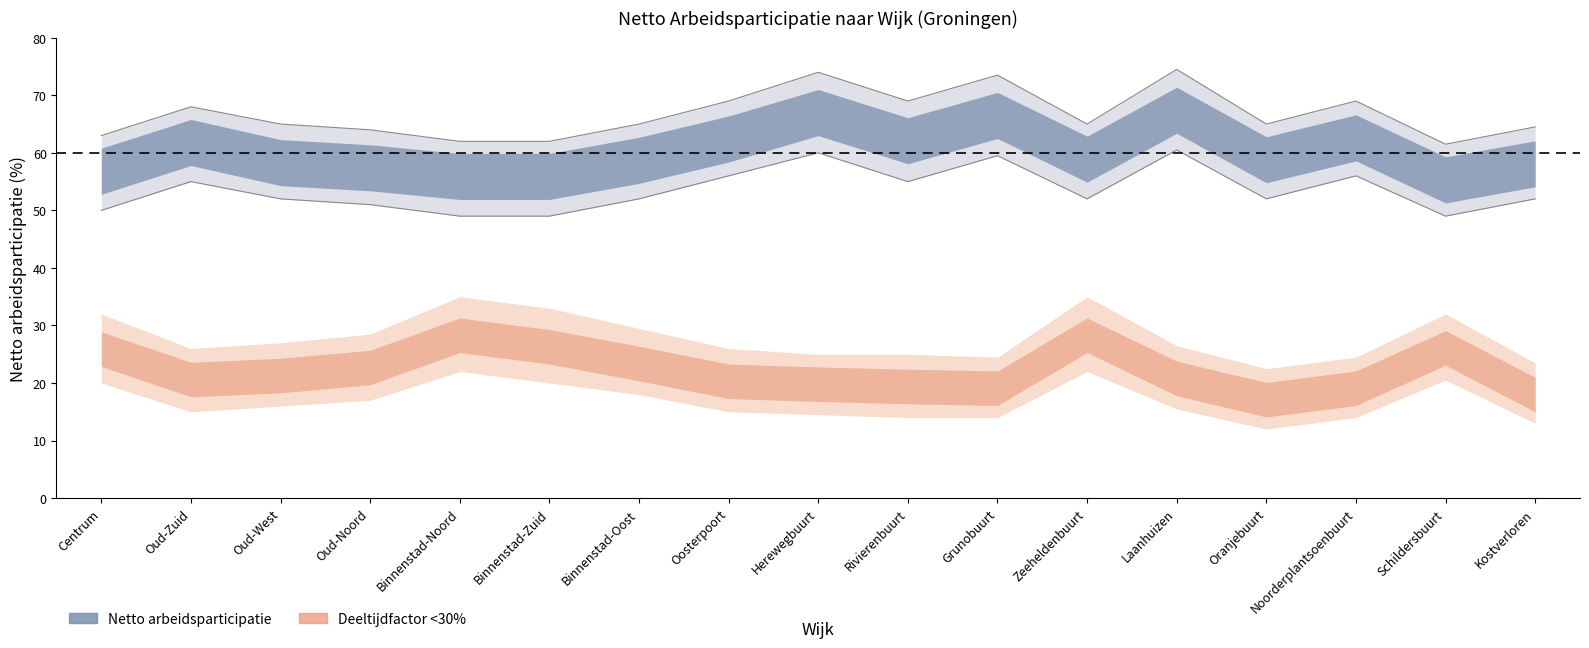

What is the maximum value shown in the chart?

74.5